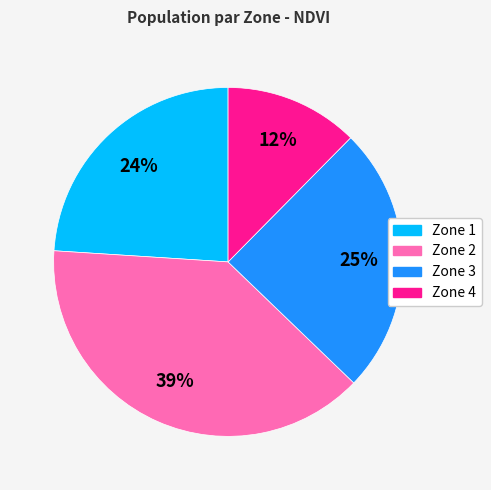

To the nearest percent, what percentage of the pie is Zone 1?

24%